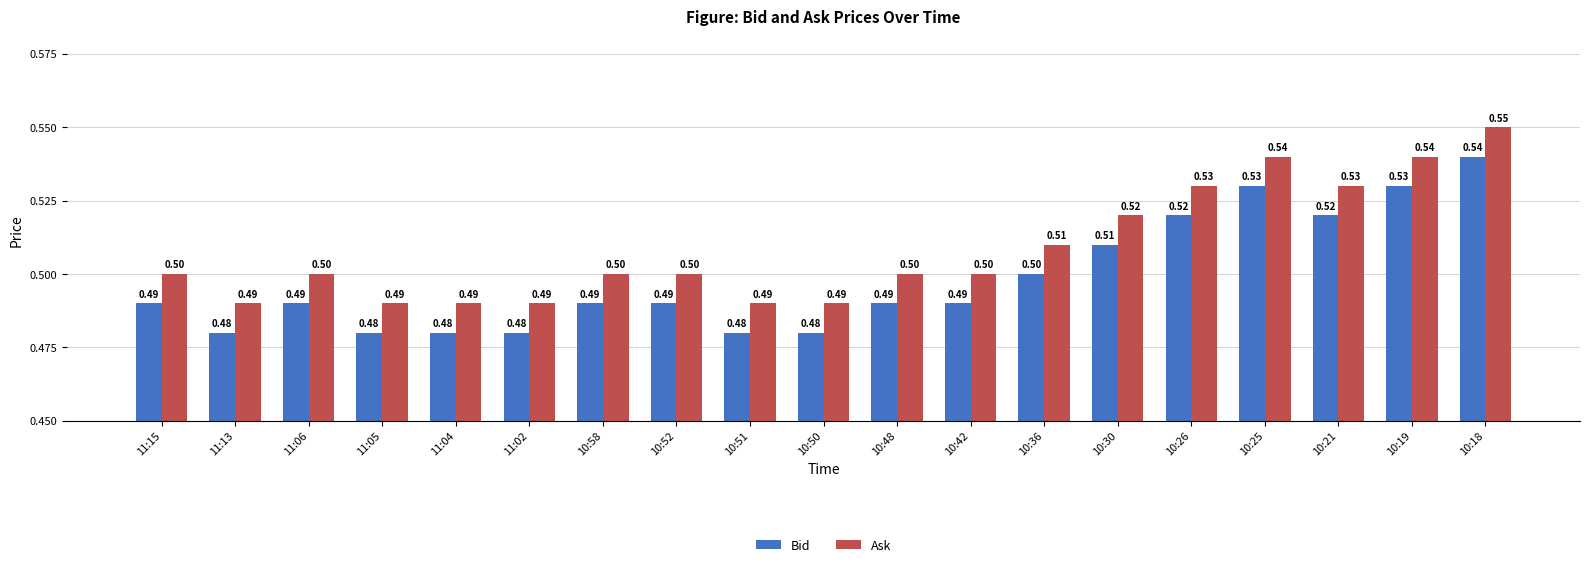

What is the total value across all series at 11:05?

1.0